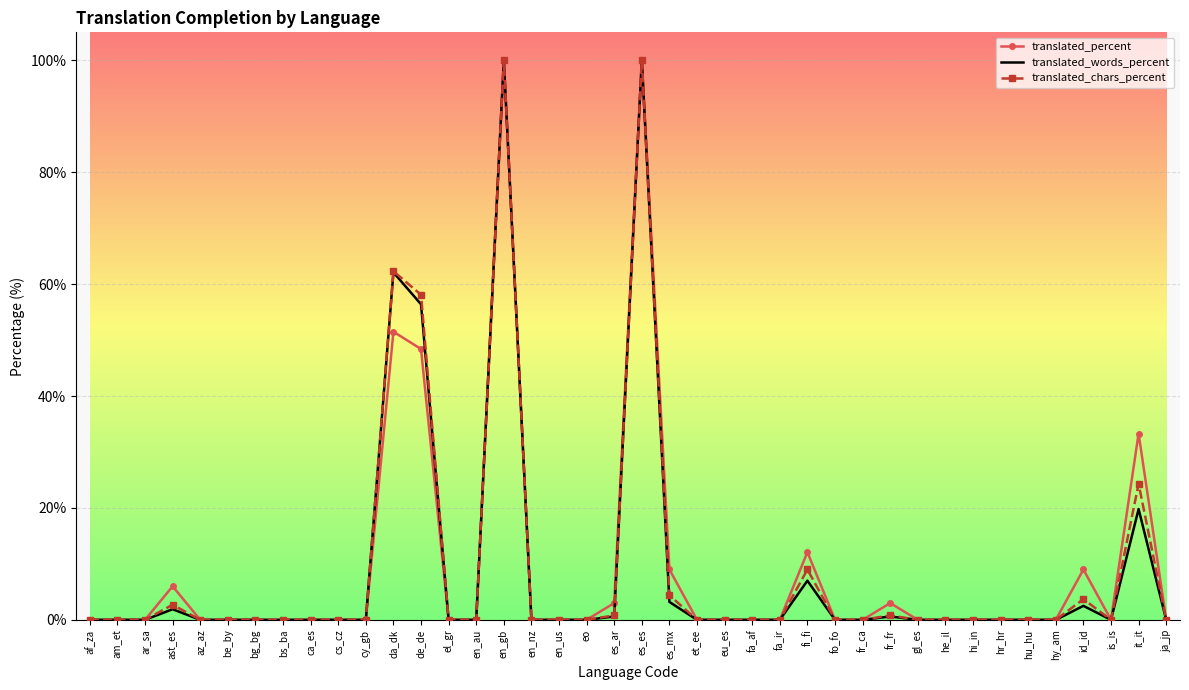

What is the highest value of the translated_chars_percent series?

100.0